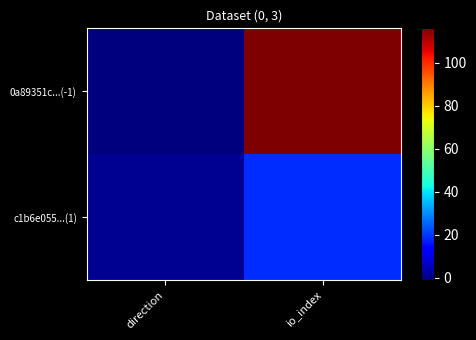

At which category does the chart reach its peak across all series?

io_index